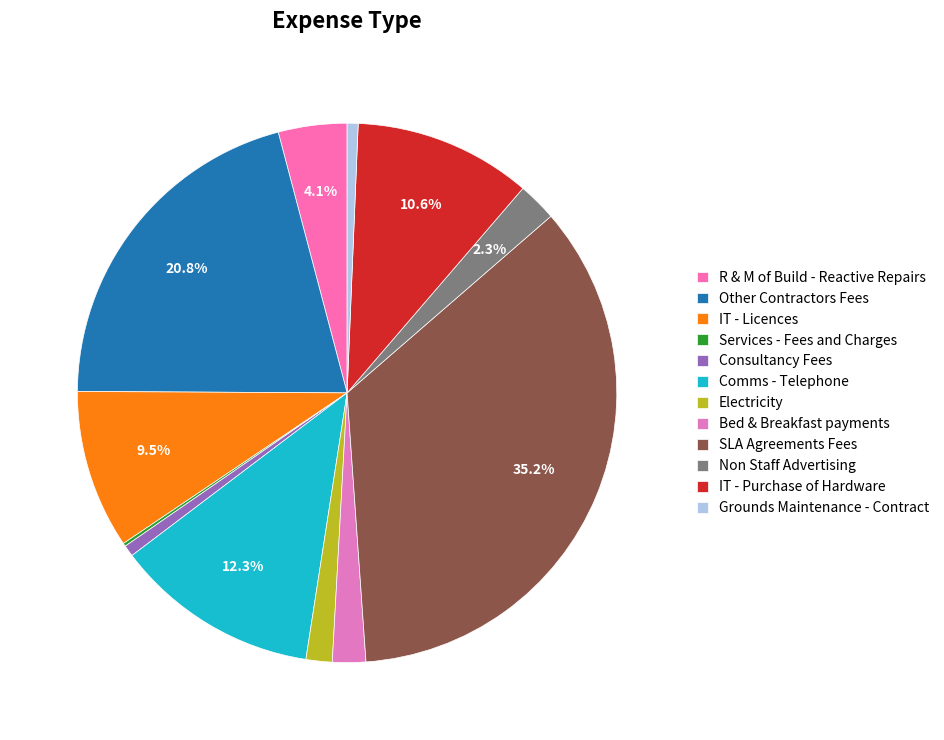

Rank the categories by value from highest to lowest.

SLA Agreements Fees, Other Contractors Fees, Comms - Telephone, IT - Purchase of Hardware, IT - Licences, R & M of Build - Reactive Repairs, Non Staff Advertising, Bed & Breakfast payments, Electricity, Consultancy Fees, Grounds Maintenance - Contract, Services - Fees and Charges